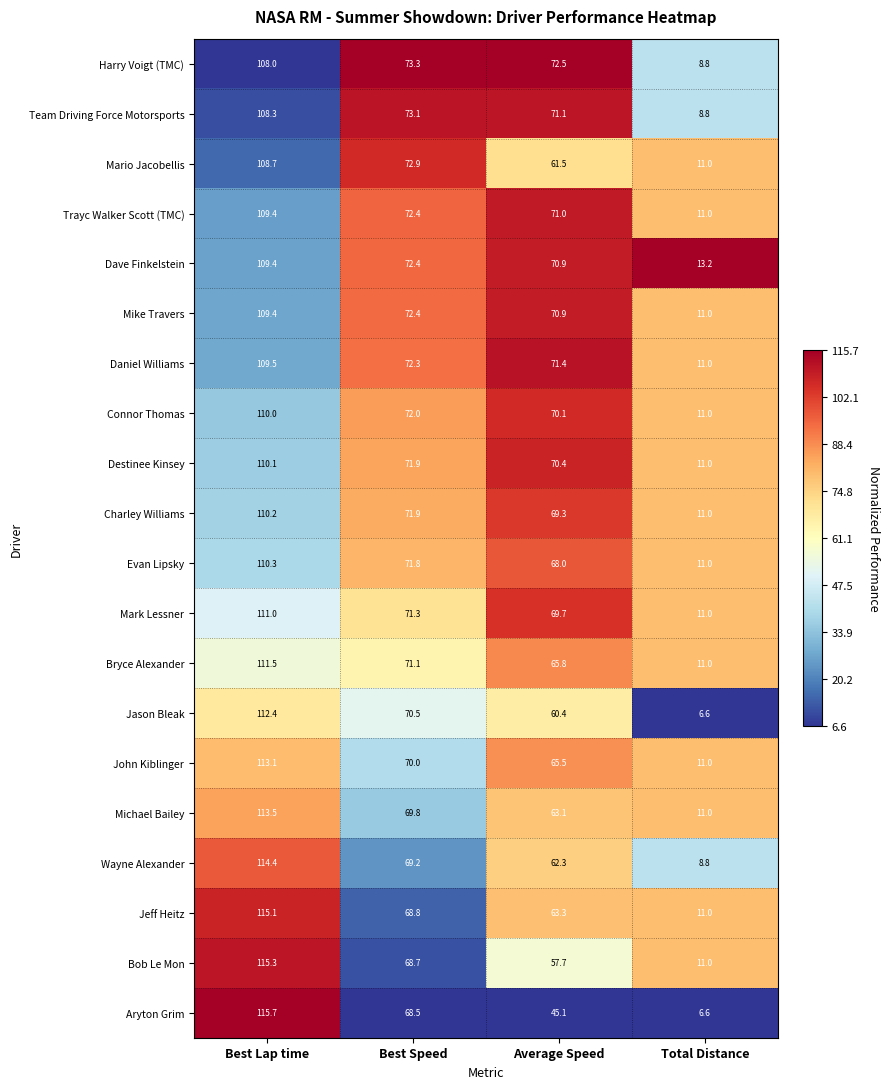

Where does the Destinee Kinsey series first go above 71?

Best Lap time